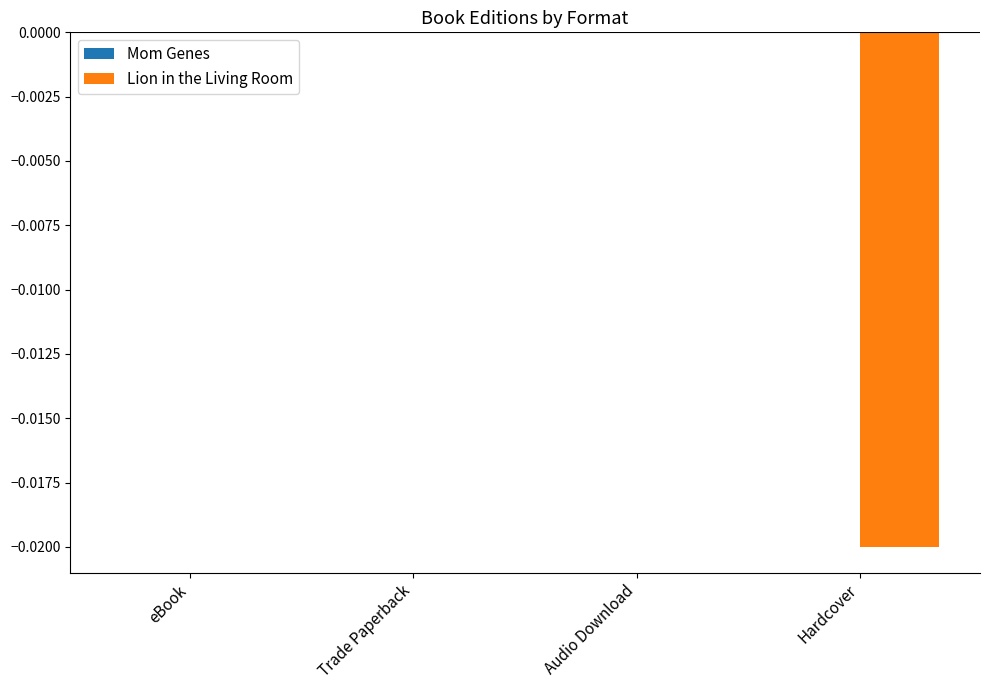

Count the number of data series in this chart.

1